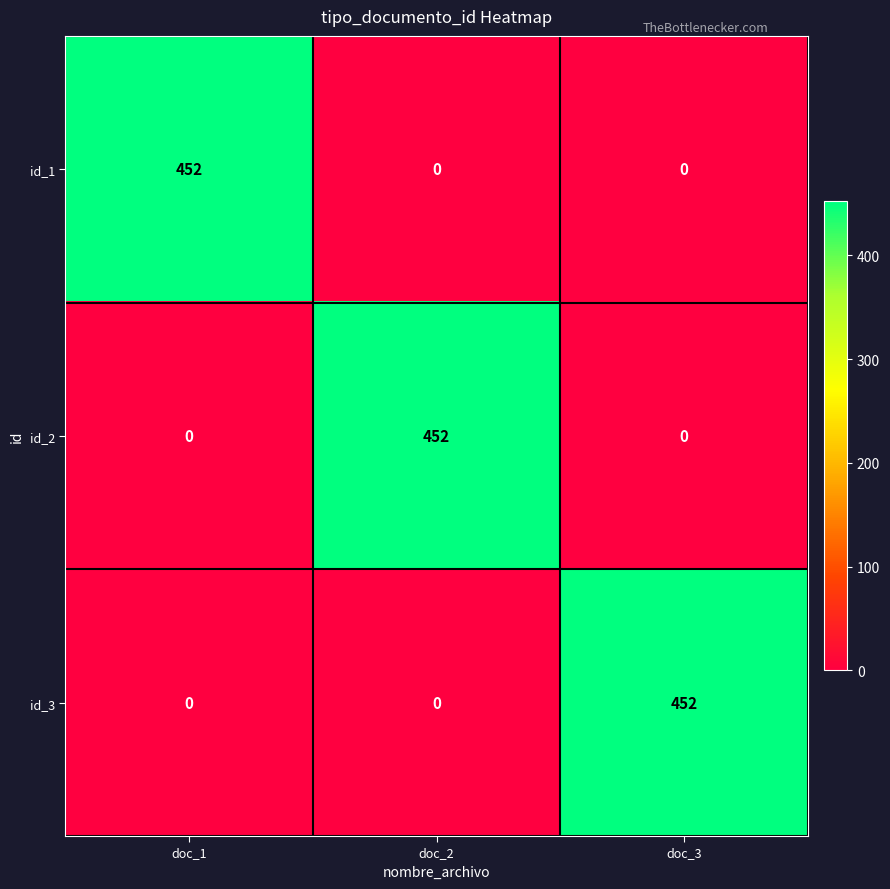

At which label does id_1 reach its peak?

doc_1